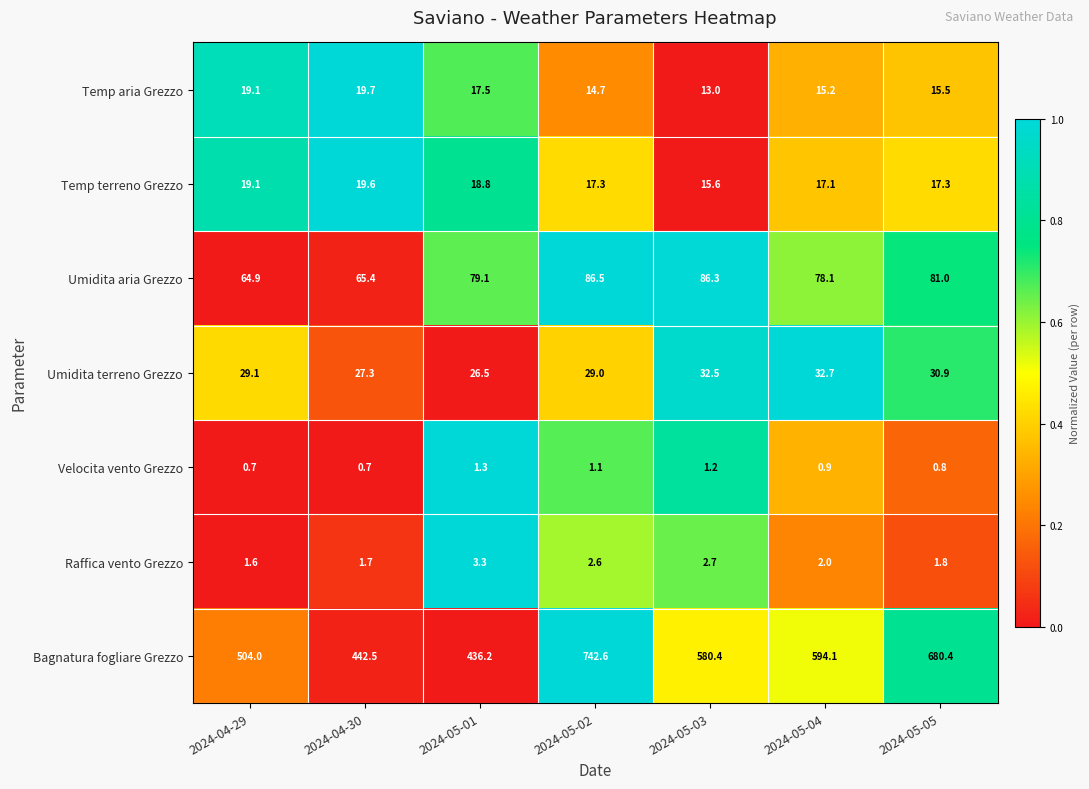

What is the spread (max minus min) of values at 2024-04-30?

441.8